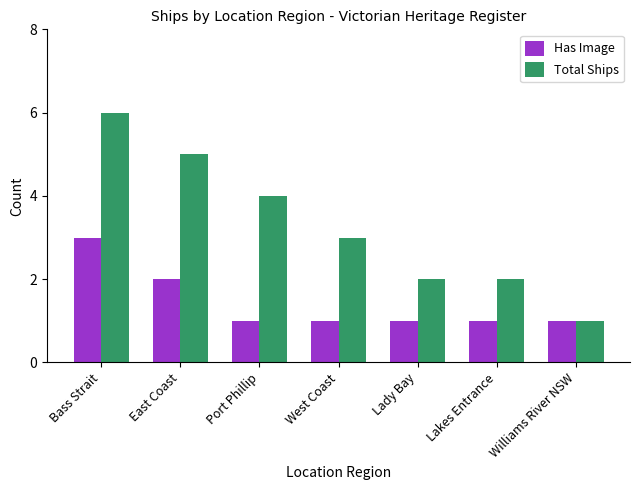

Rank the series by their maximum value, from highest to lowest.

Total Ships, Has Image